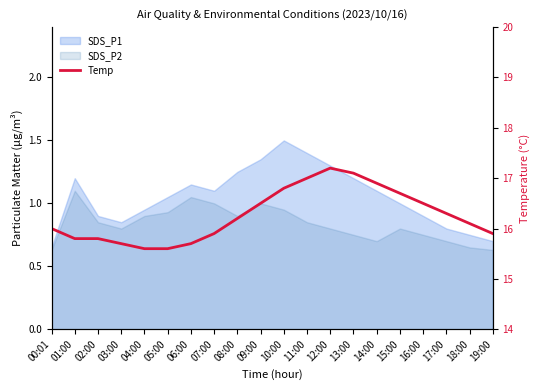

Reading left to right, what are all the values shown in this chart?

16.0	15.8	15.8	15.7	15.6	15.6	15.7	15.9	16.2	16.5	16.8	17.0	17.2	17.1	16.9	16.7	16.5	16.3	16.1	15.9